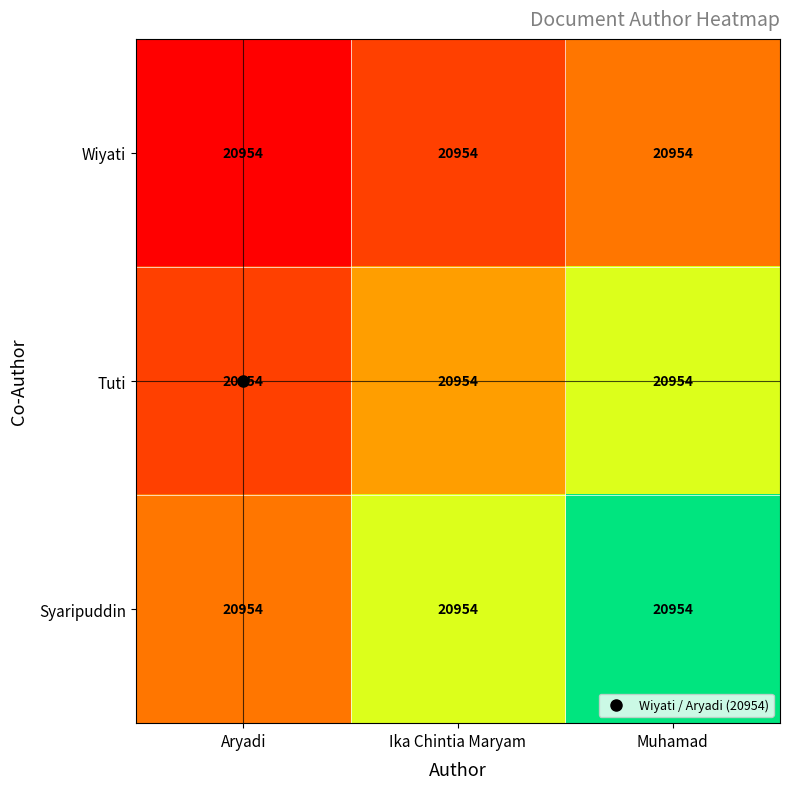

True or false: Wiyati has a value of 646.1 at Aryadi.

False